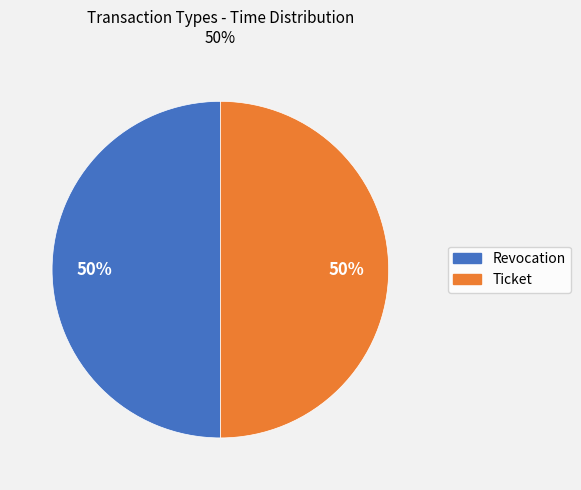

The Revocation slice represents 50% of the pie. True or false?

True